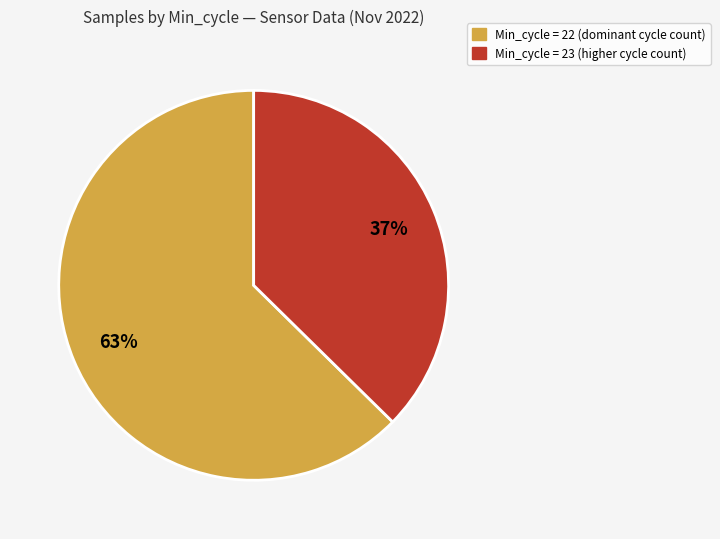

Does Min_cycle = 22 represent more than half of the total?

Yes